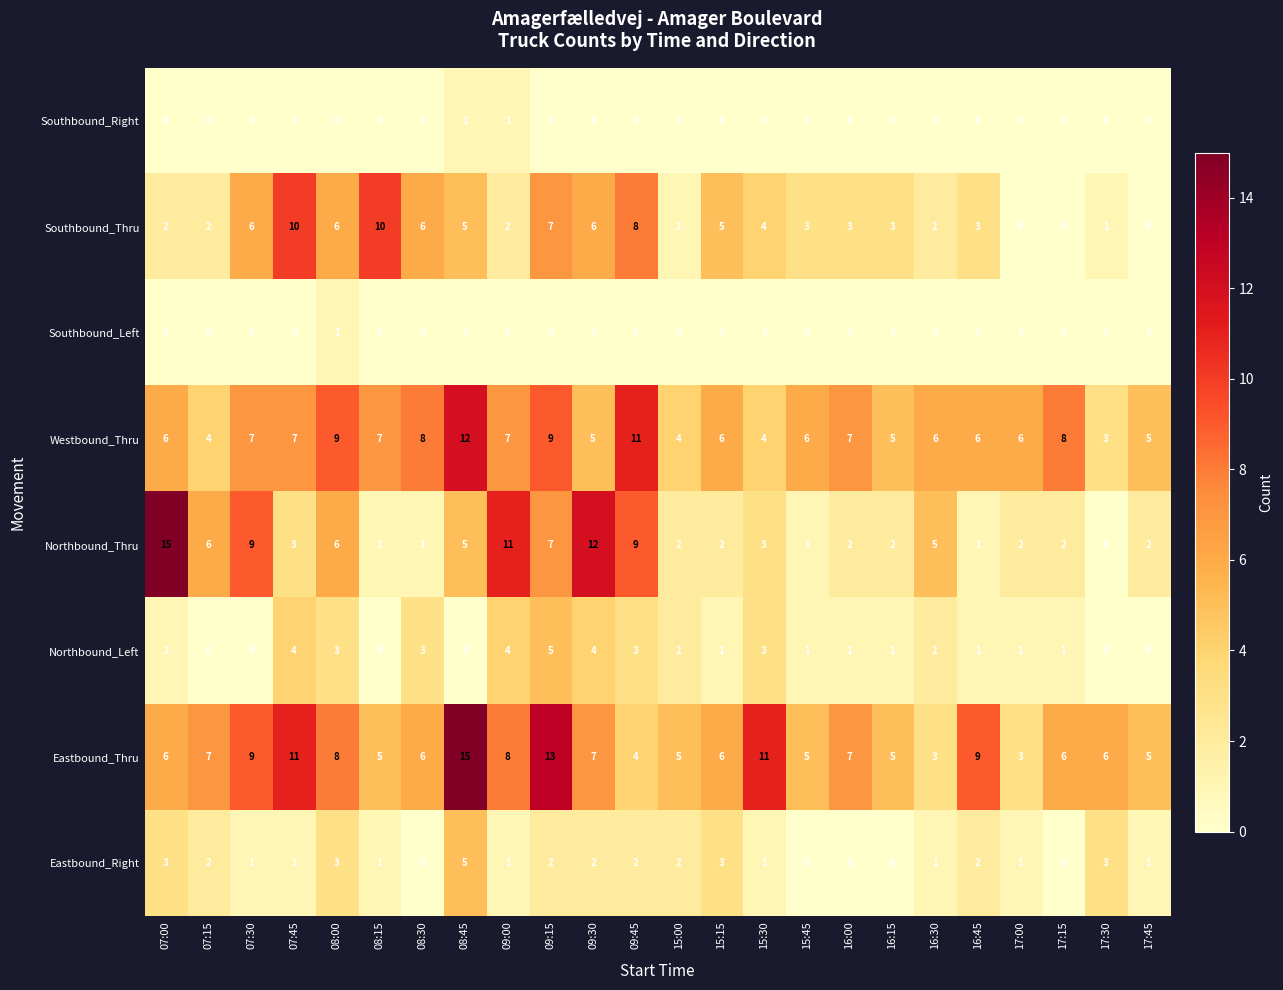

The value of Eastbound_Right at 09:15 is 2. True or false?

True